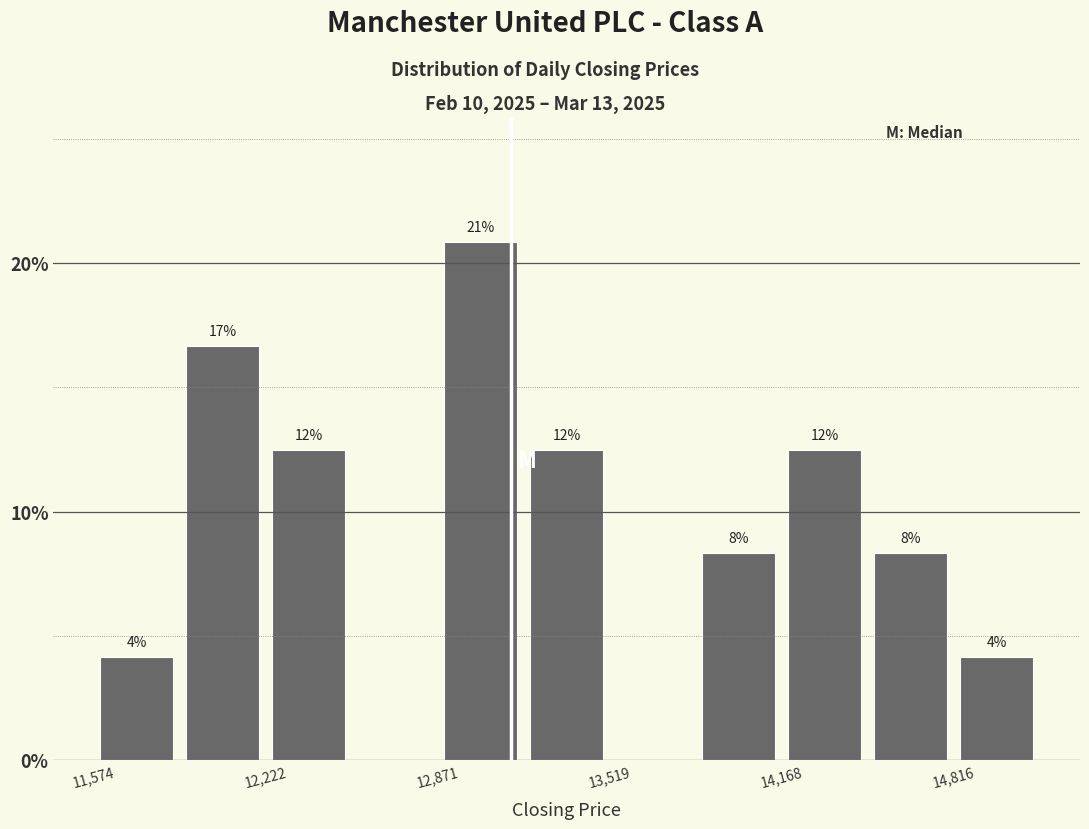

Around what value on the x-axis is the tallest bar? Give the approximate position of its centre, as read against the axis.

13000